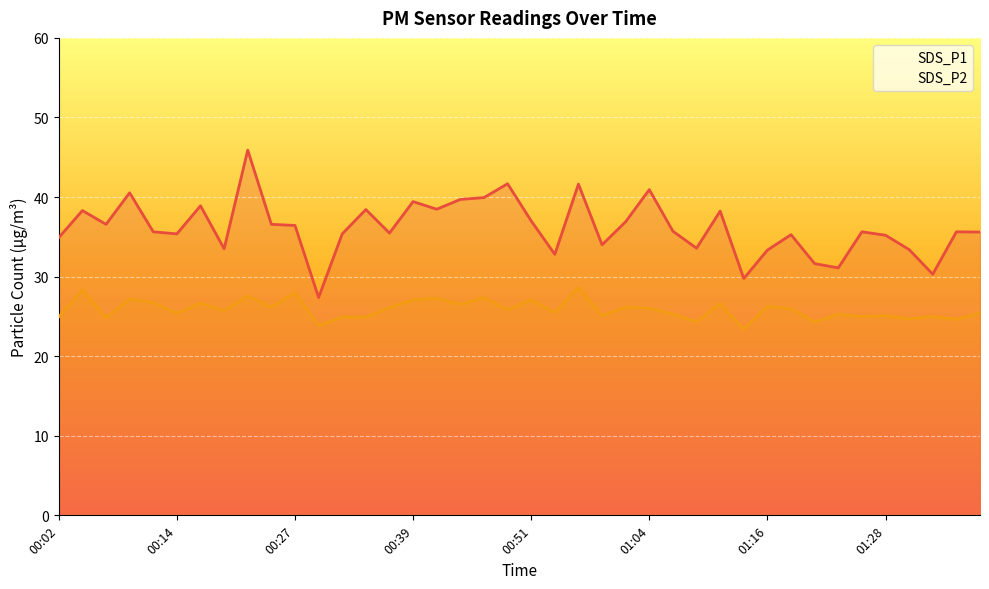

List the series in order of their peak value, lowest first.

SDS_P2, SDS_P1